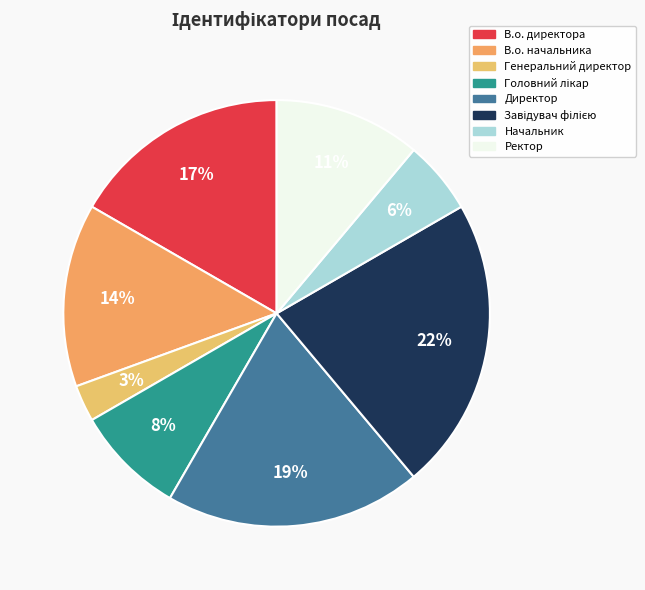

The Завідувач філією slice represents 22% of the pie. True or false?

True